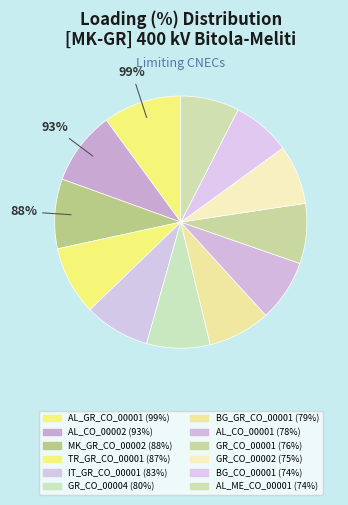

How many segments does this pie chart have?

12